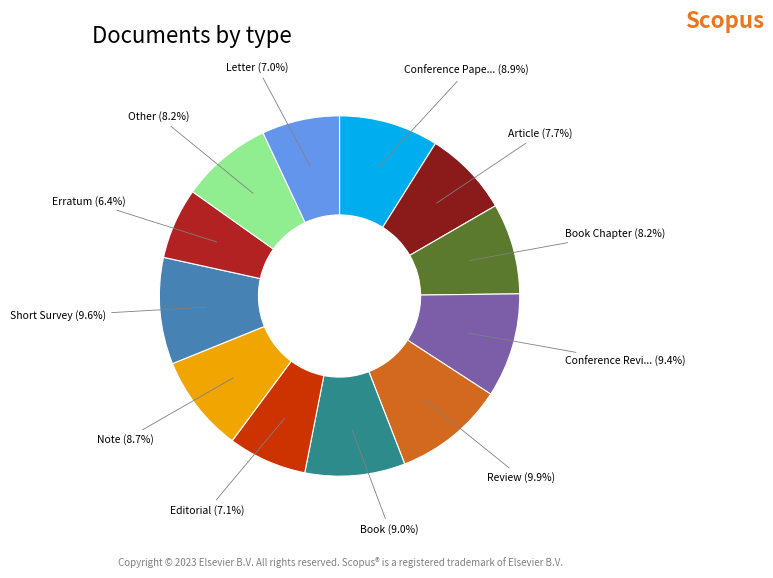

Is there a majority slice in this chart?

No